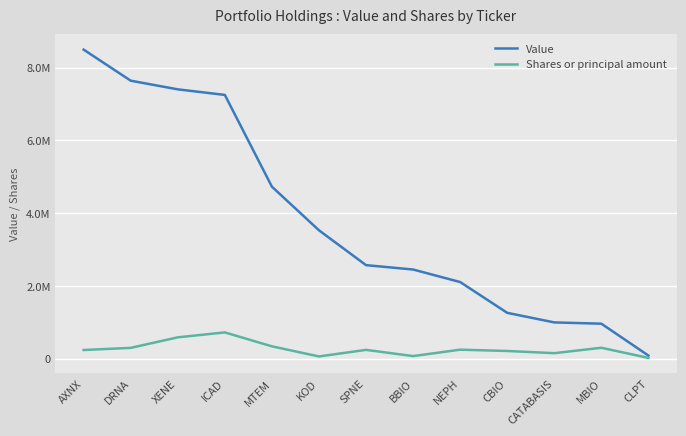

Does the chart have visible grid lines?

Yes